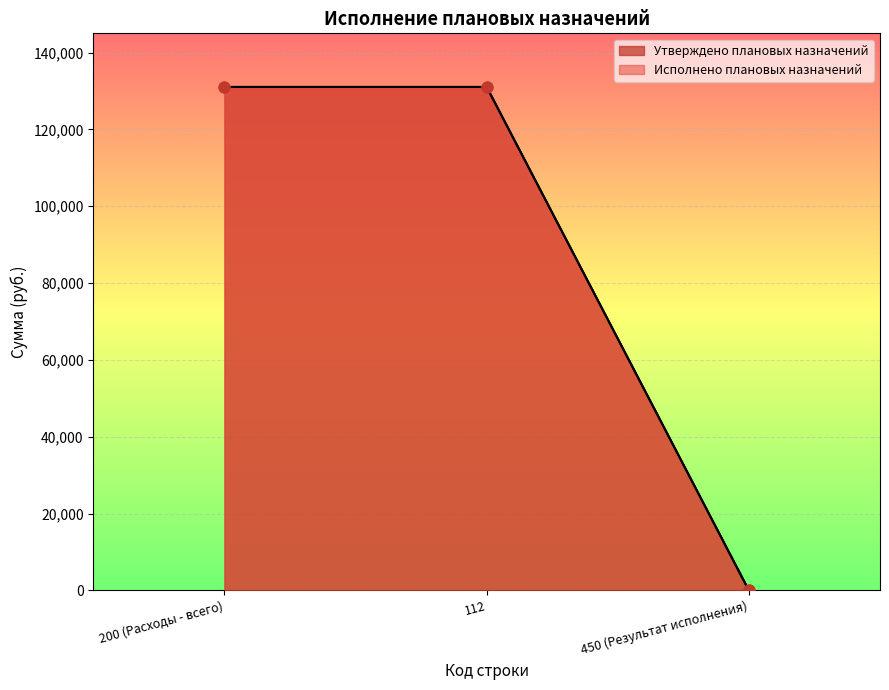

What is the total value across all series at 200 (Расходы - всего)?

262083.7